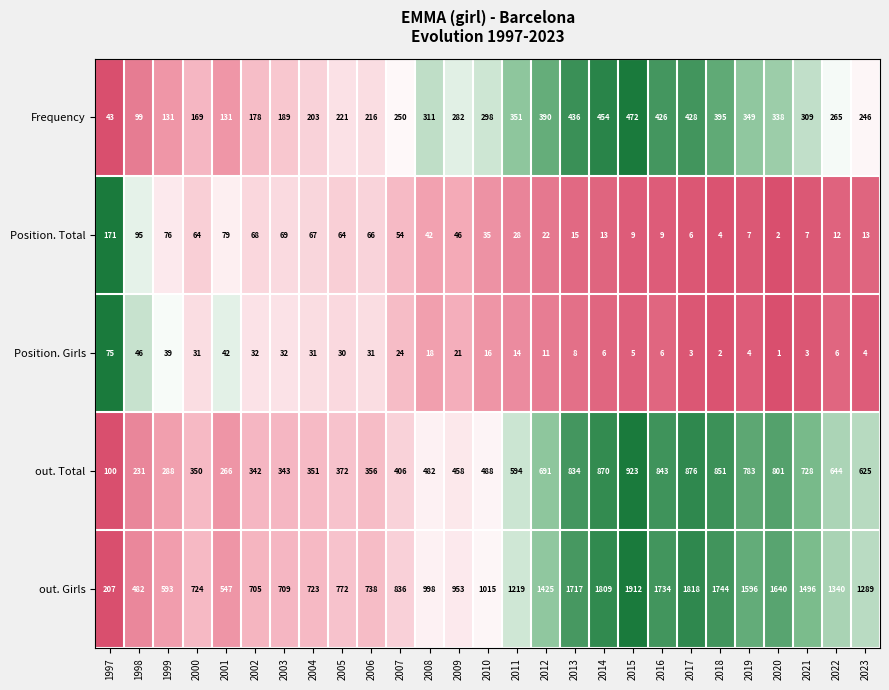

What is the spread (max minus min) of values at 2004?

692